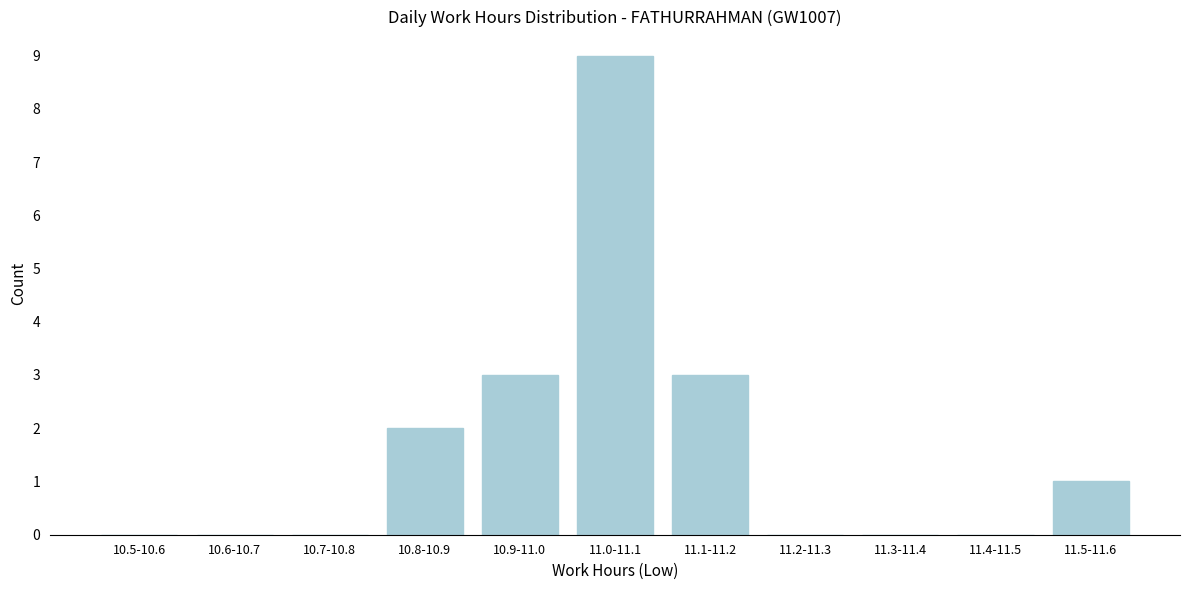

Reading left to right, list all the values displayed in this chart.

10.5-10.6=0	10.6-10.7=0	10.7-10.8=0	10.8-10.9=2	10.9-11.0=3	11.0-11.1=9	11.1-11.2=3	11.2-11.3=0	11.3-11.4=0	11.4-11.5=0	11.5-11.6=1